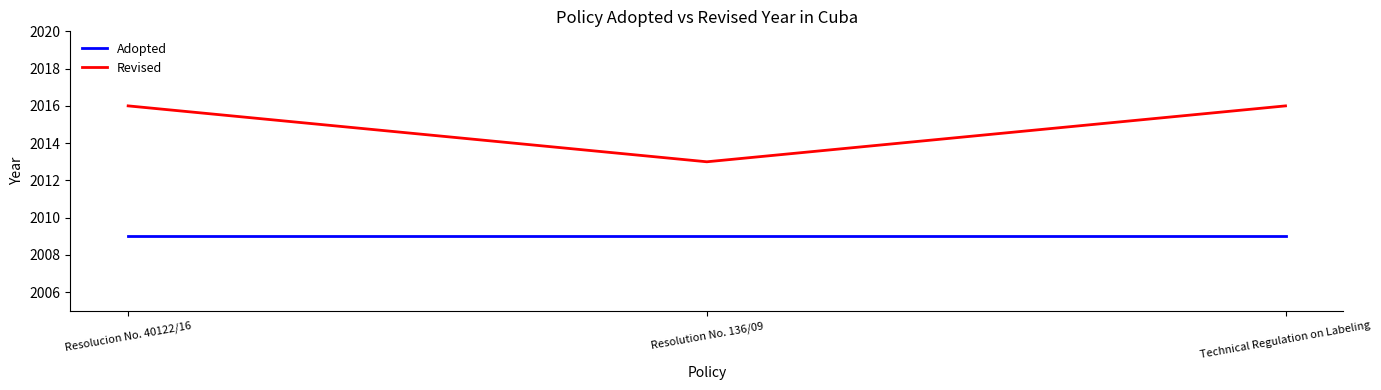

Does the chart have visible grid lines?

No